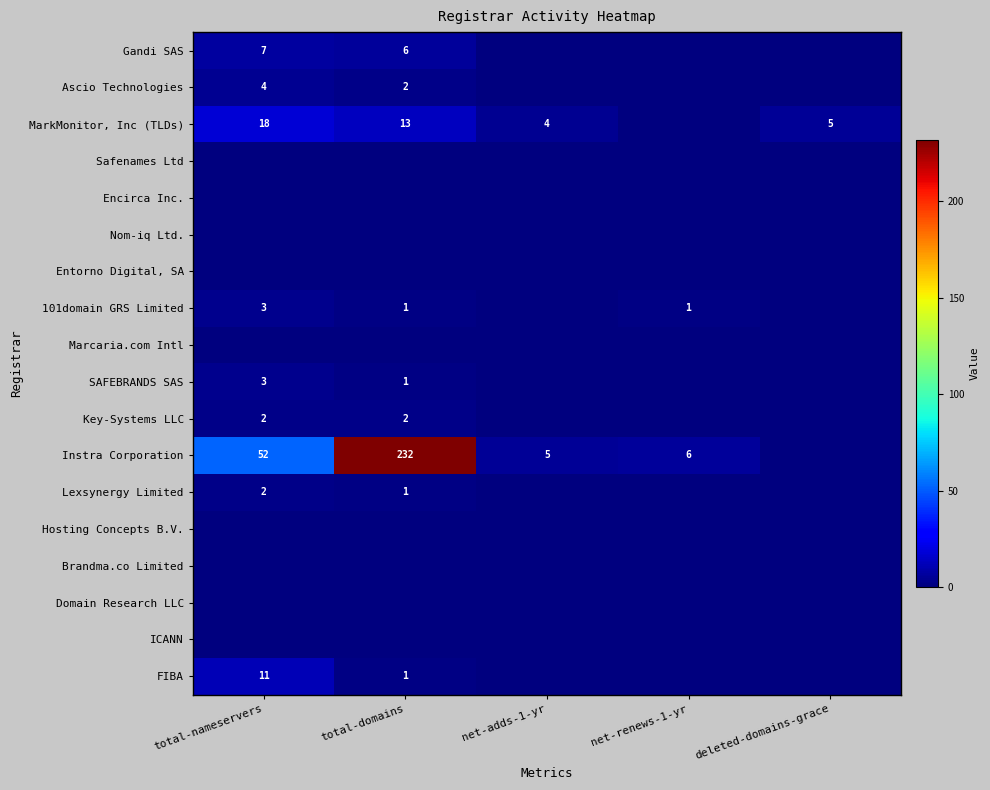

True or false: Instra Corporation has a value of 6 at net-renews-1-yr.

True